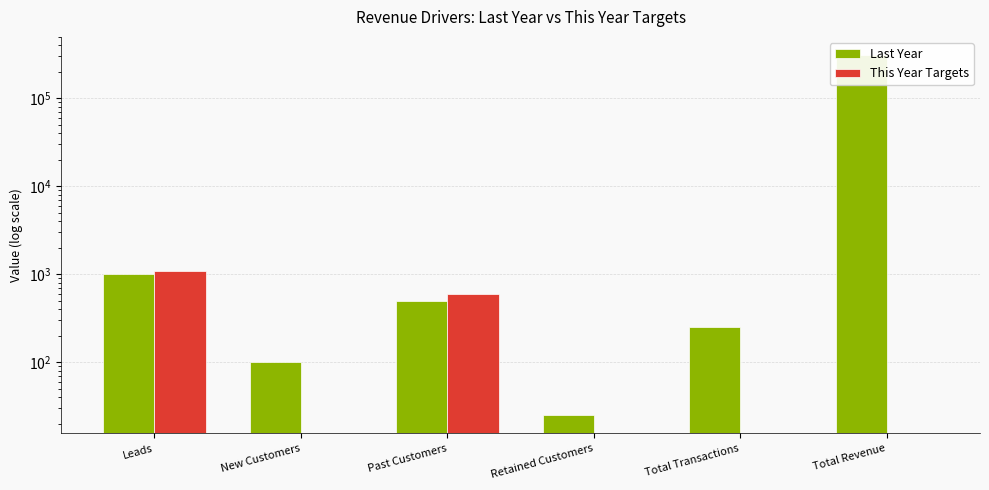

What is the difference between the highest and lowest values at Leads?

100